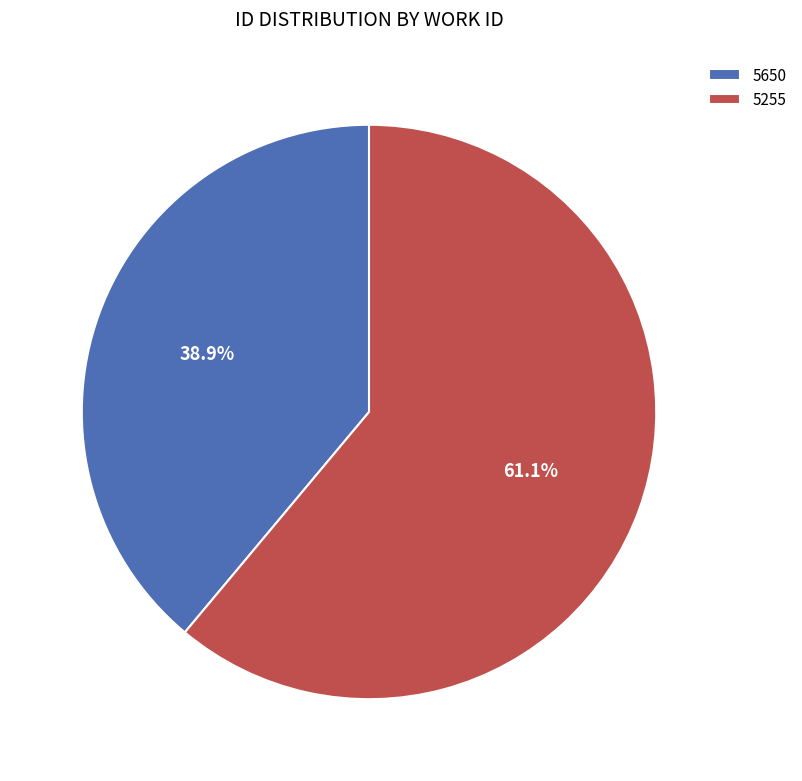

To the nearest percent, what is the difference between the 5650 and 5255 slice percentages?

22%